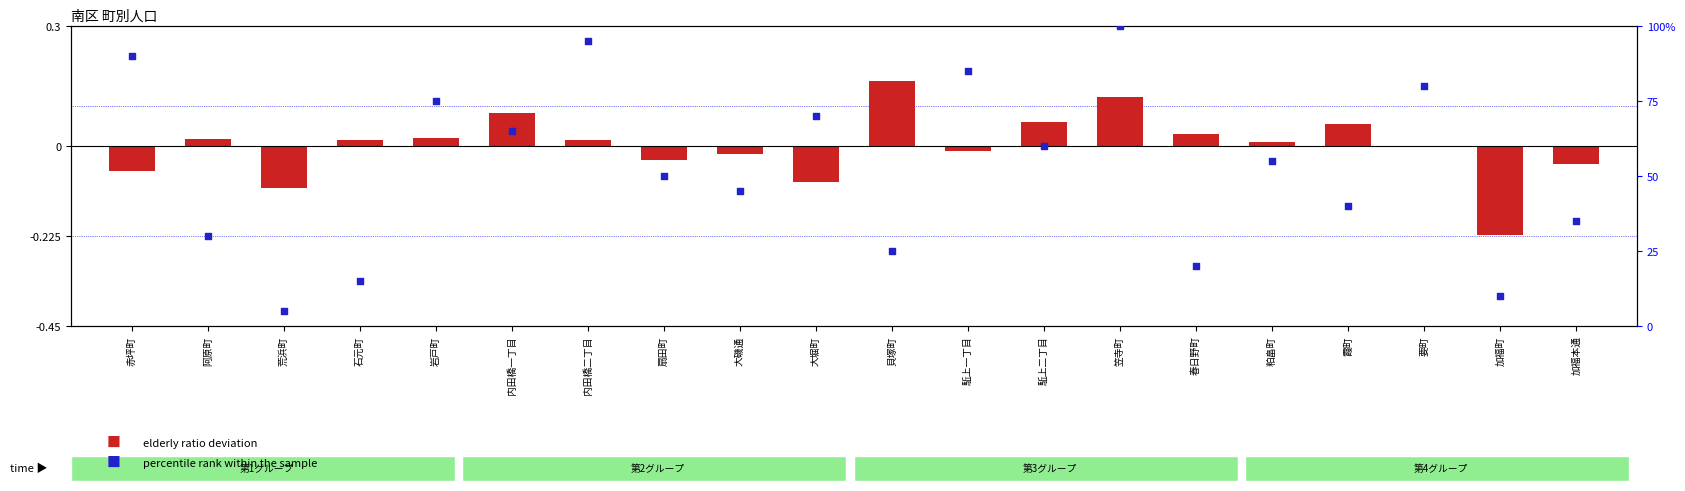

What is the total value across all series at 扇田町?

50.0